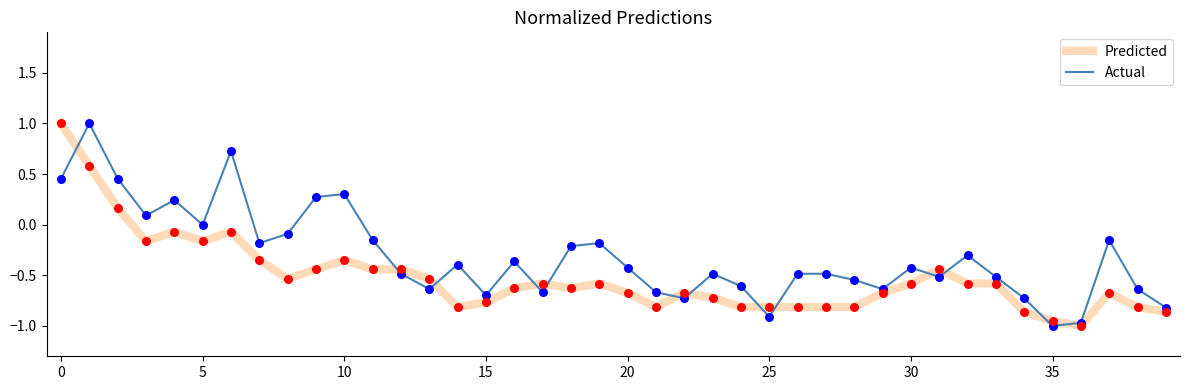

Which series has the largest total across all categories?

Actual